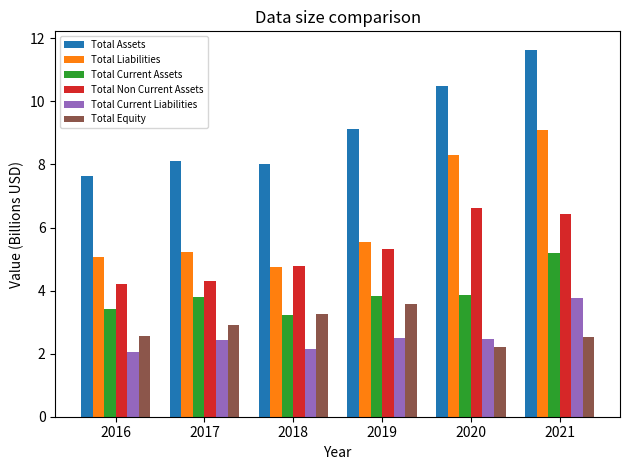

What is the value of the Total Equity bar at the 6th from the left?

2.5